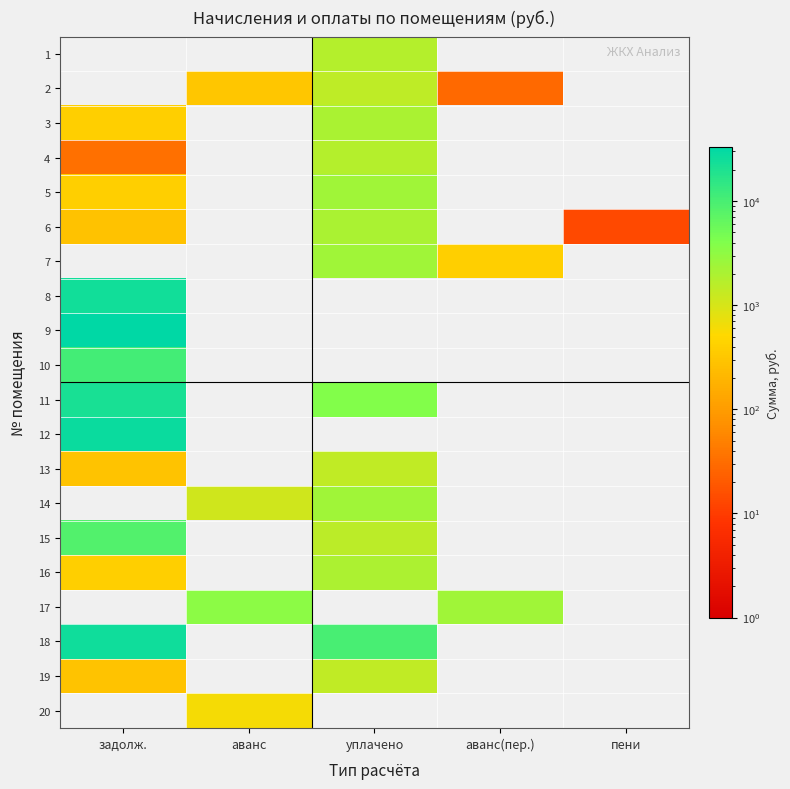

At which category is the sum across all series the highest?

задолж.